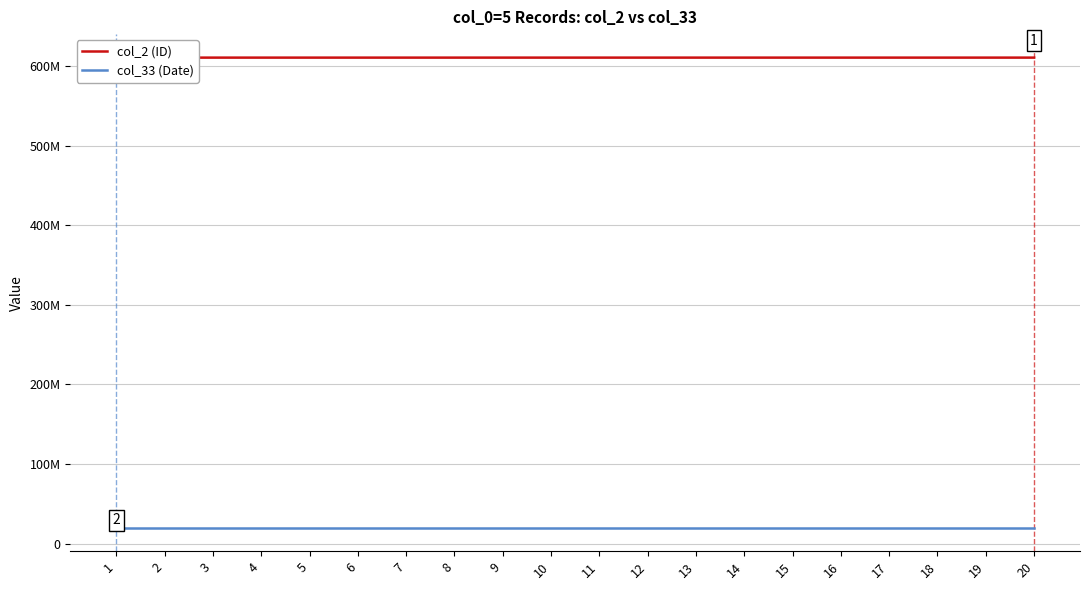

The value of col_2 (ID) at 9 is 610409022. True or false?

True